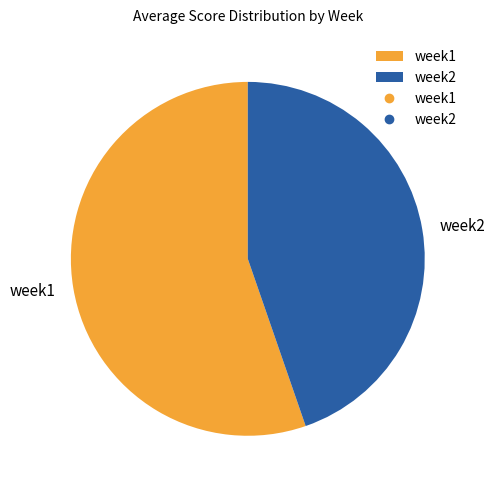

True or false: week2 accounts for 45% of the total.

True